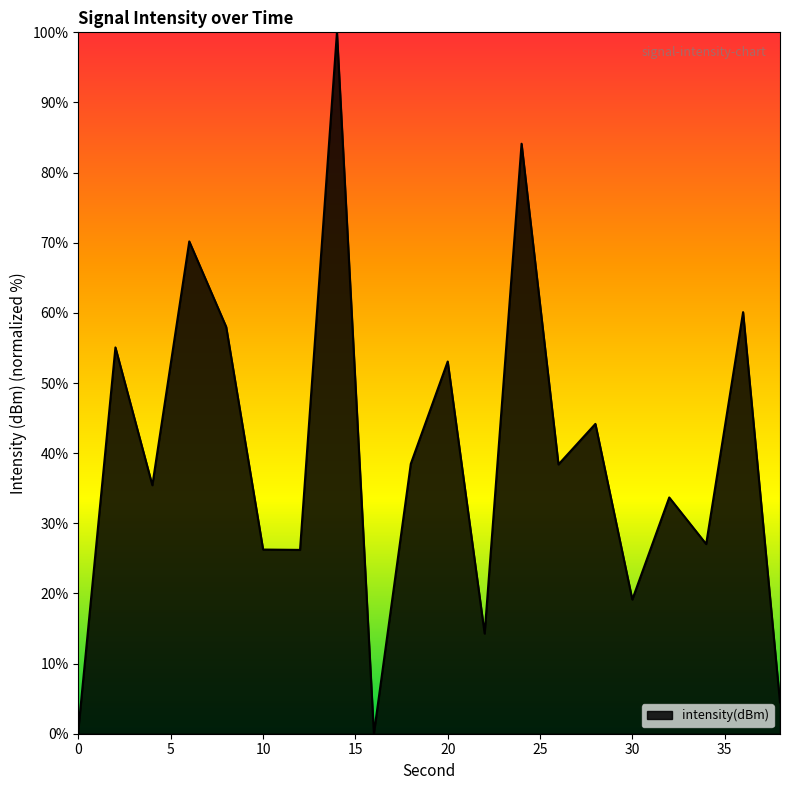

What is the maximum value shown in the chart?

100.0